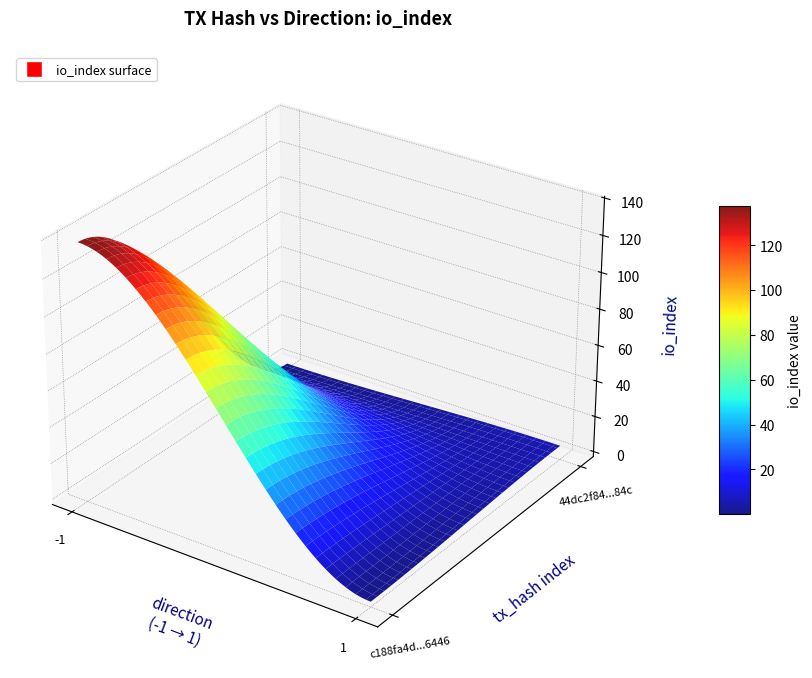

Count the number of categories in the chart.

2